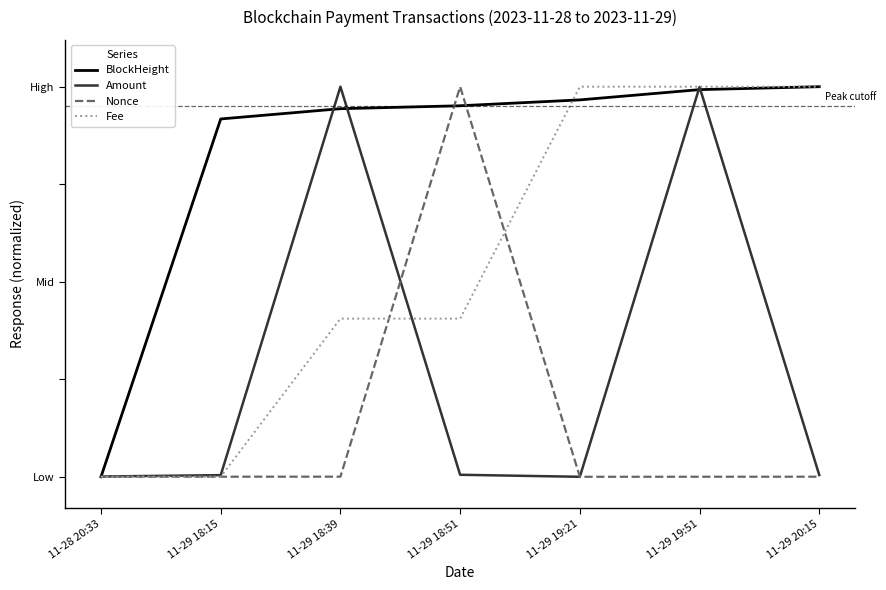

In Nonce, how many points are lower than both neighbors (excluding endpoints)?

1